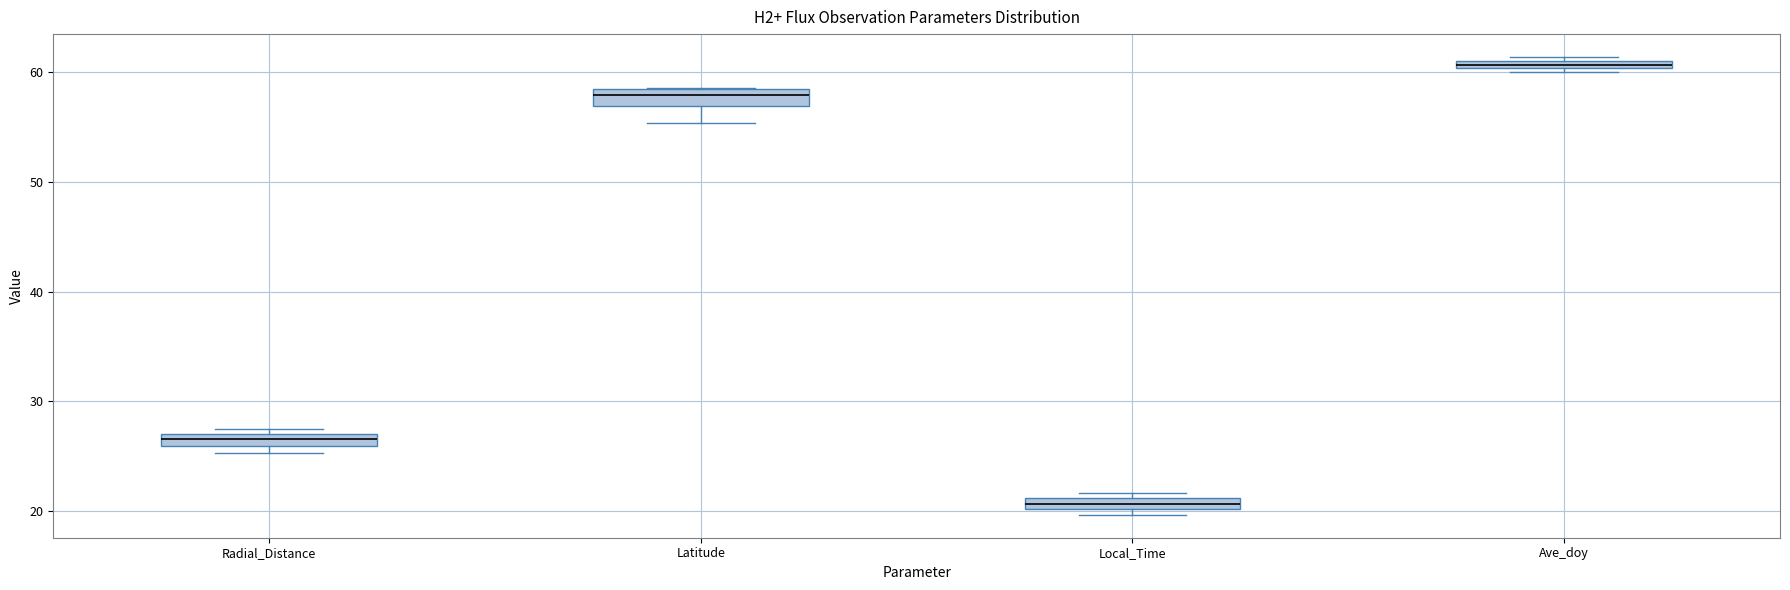

Where is the upper edge of the box for Radial_Distance on the y-axis? The values are not printed on the chart, so give them approximately, as read against the axis.

27